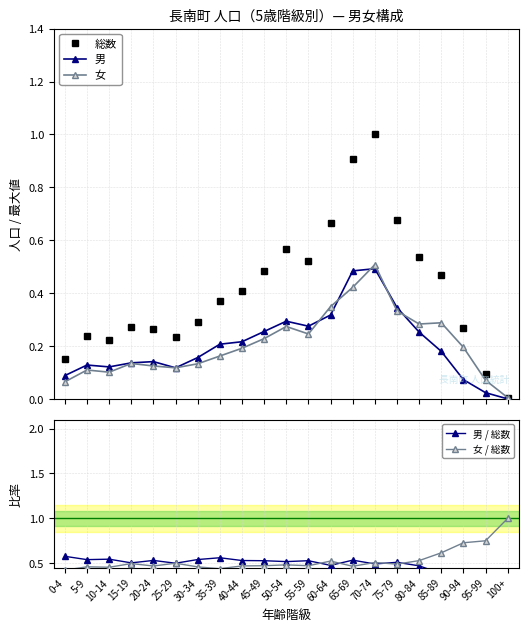

What is the difference between the 総数 values at 80-84 and 5-9?

0.3